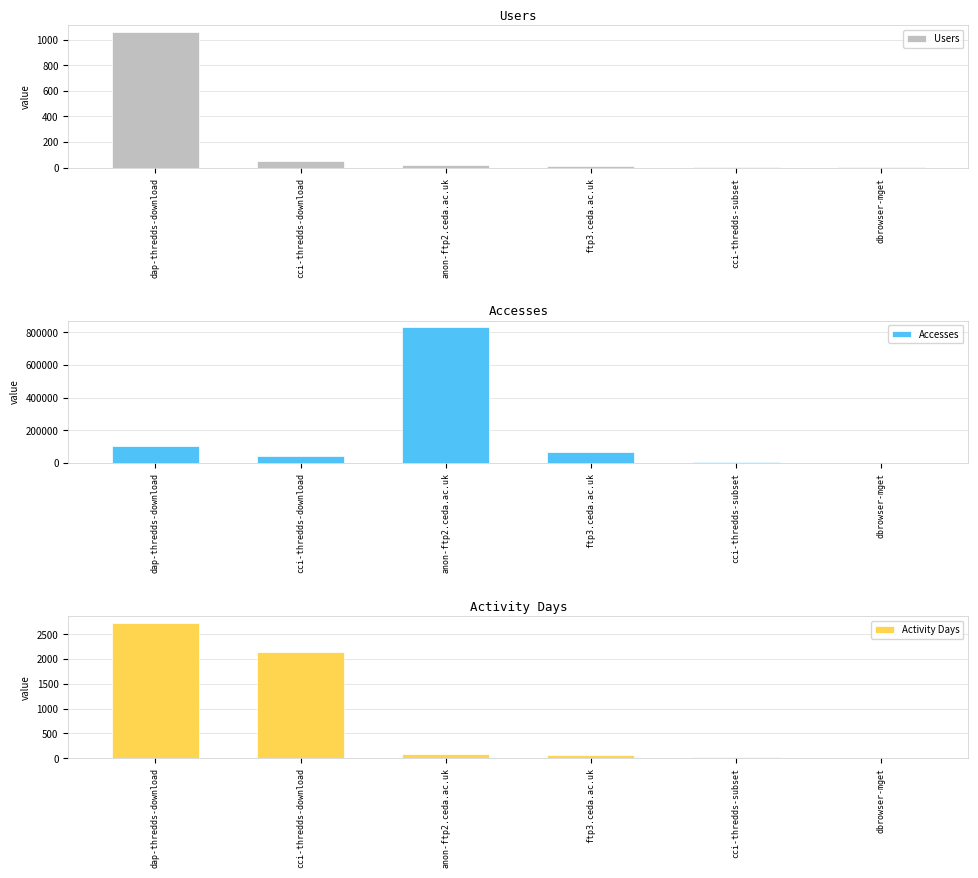

At how many categories does at least one series exceed 86887?

2